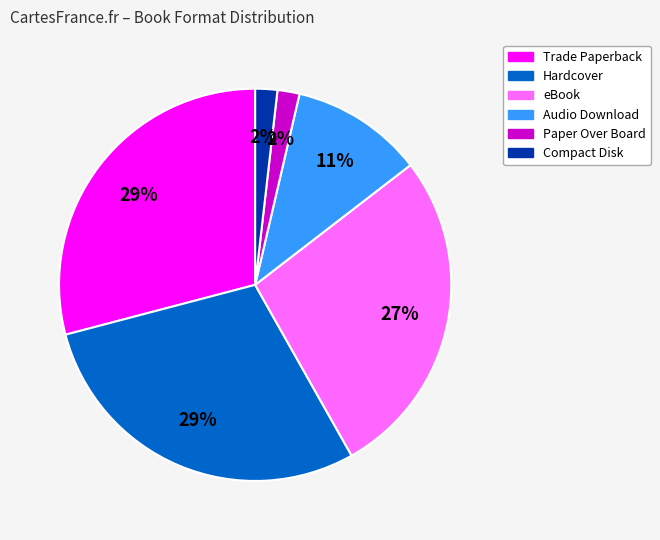

How many segments does this pie chart have?

6